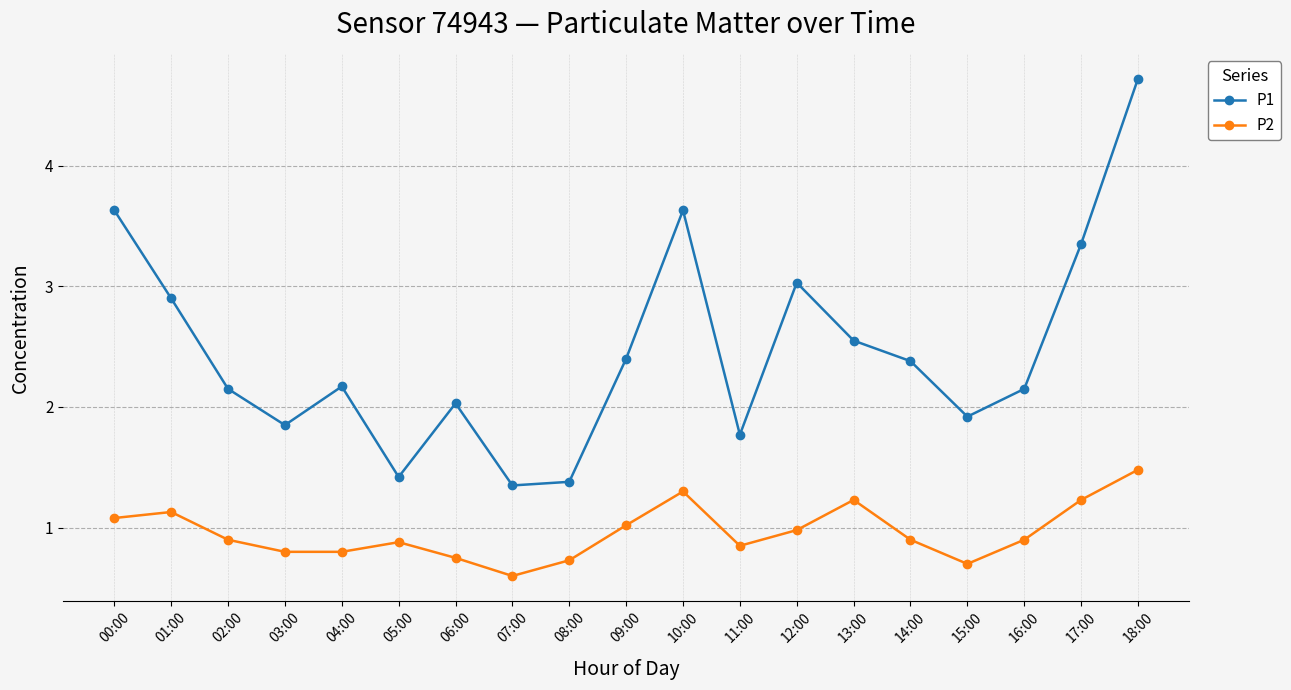

What is the value of the P2 point at the 3rd from the left?

0.9